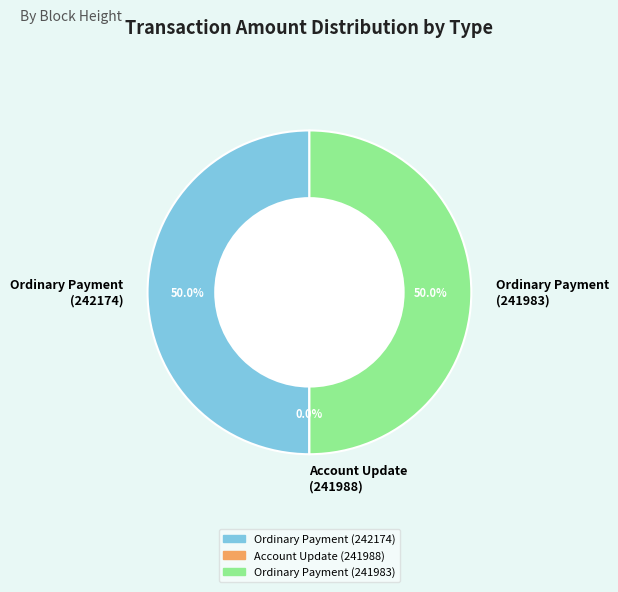

Do Account Update
(241988) and Ordinary Payment
(242174) together represent more than half of the pie?

No